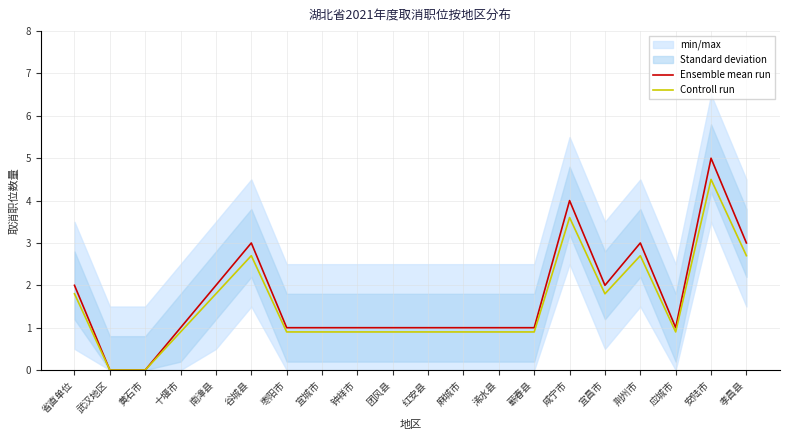

What is the label of the 6th point from the left?

谷城县